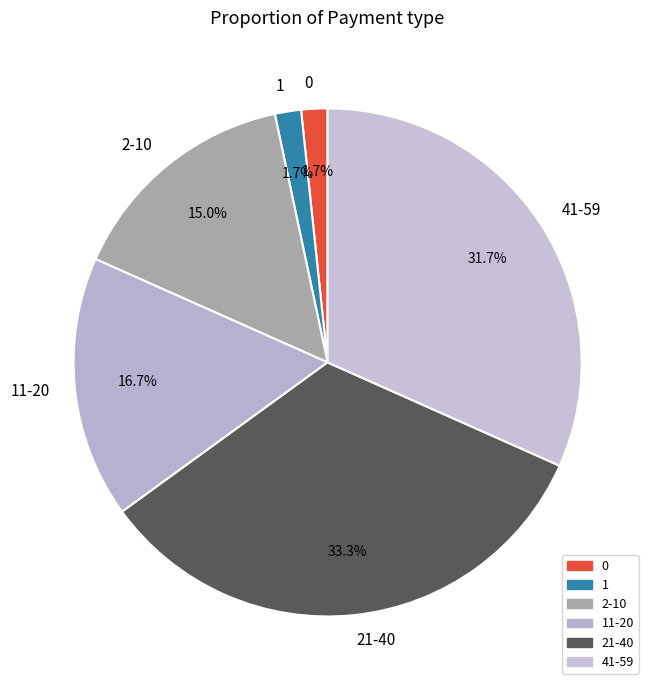

How much of the chart is everything except 0?

98.3%